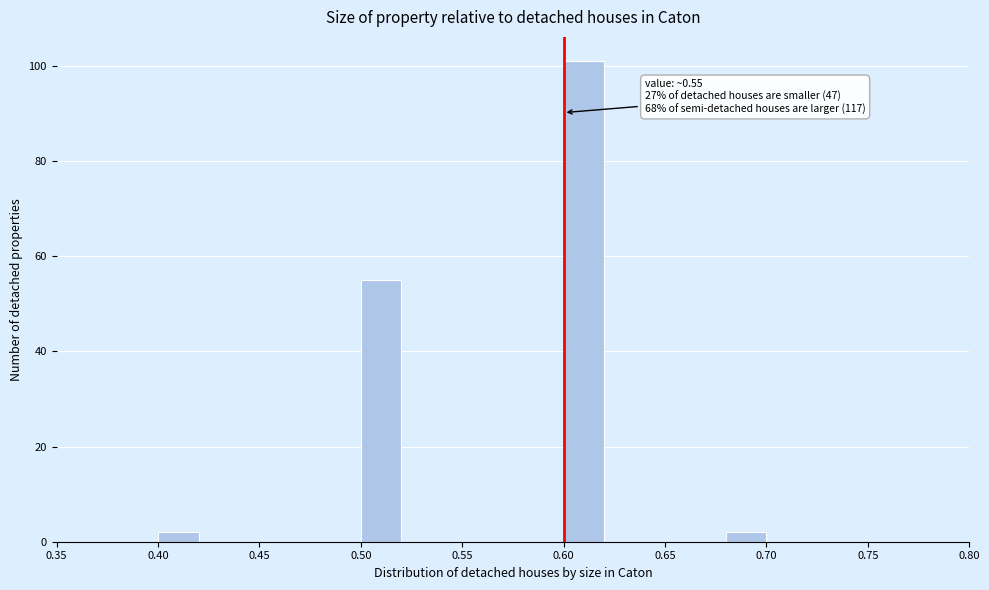

Over which range of the x-axis is the bar tallest?

0.60 to 0.62